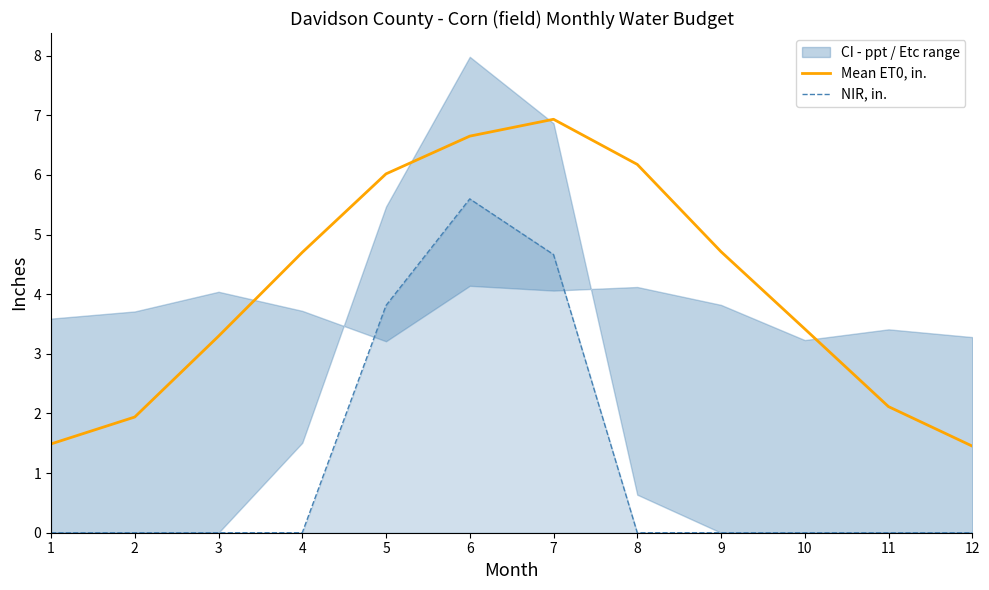

True or false: Mean ET0, in. has a value of 6.9 at 7.

True